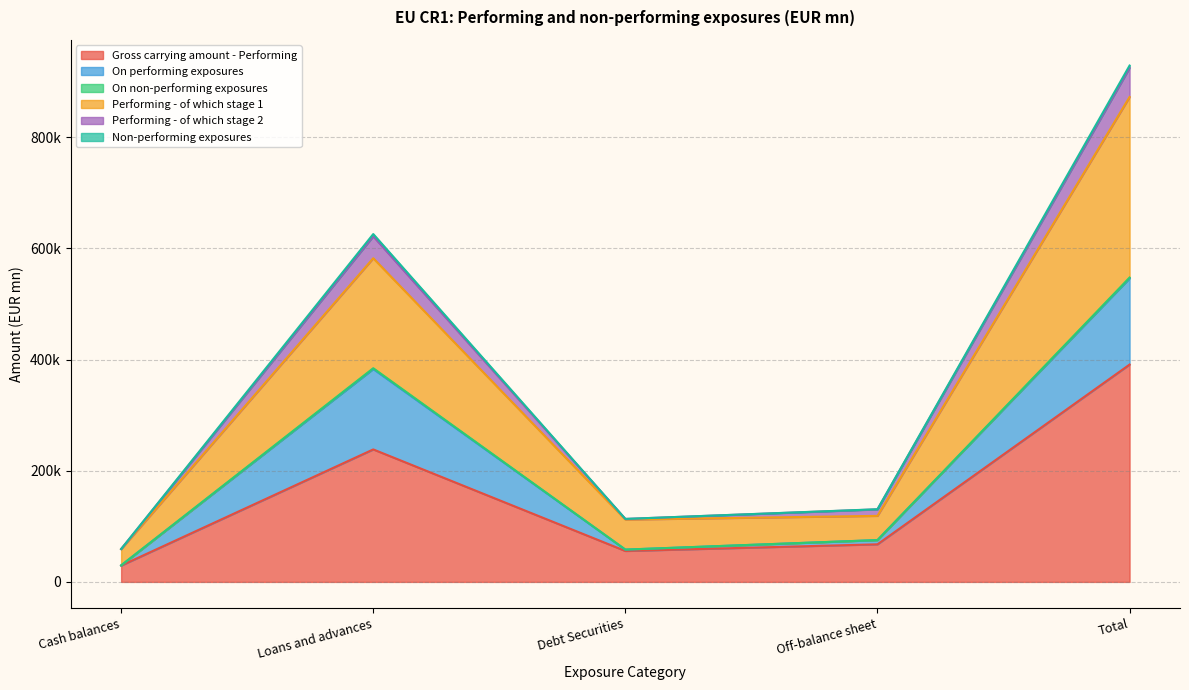

What is the difference between the highest and lowest values at Loans and advances?

344036.3